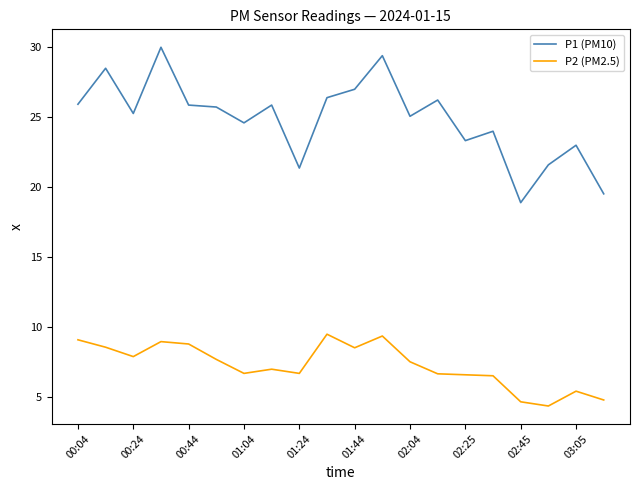

True or false: P2 (PM2.5) and P1 (PM10) intersect in this chart.

False